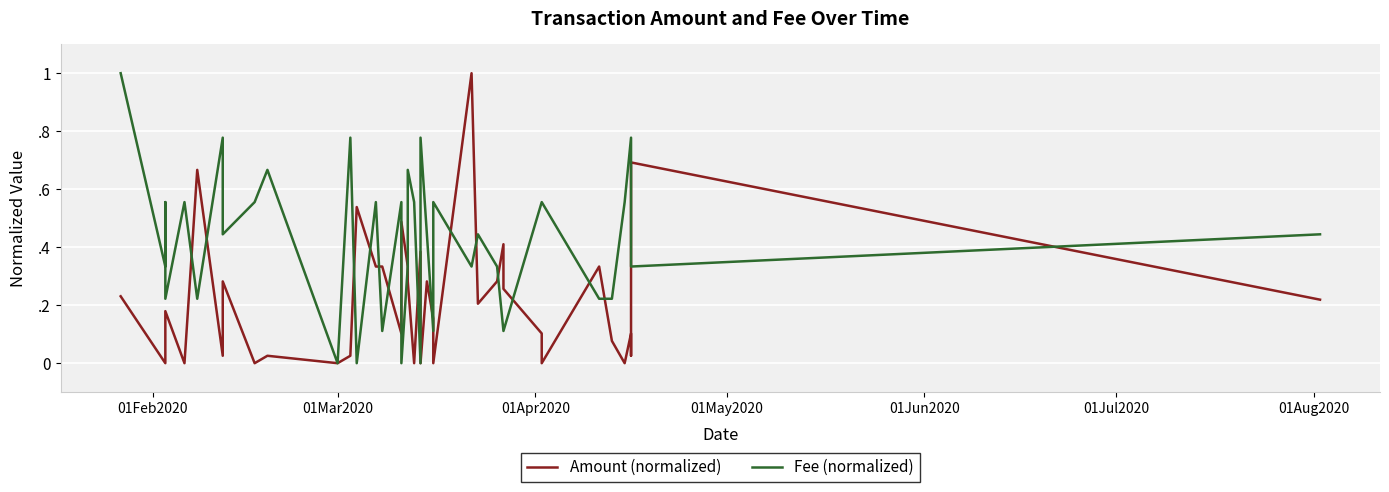

What is the highest value of the Amount (normalized) series?

1.0